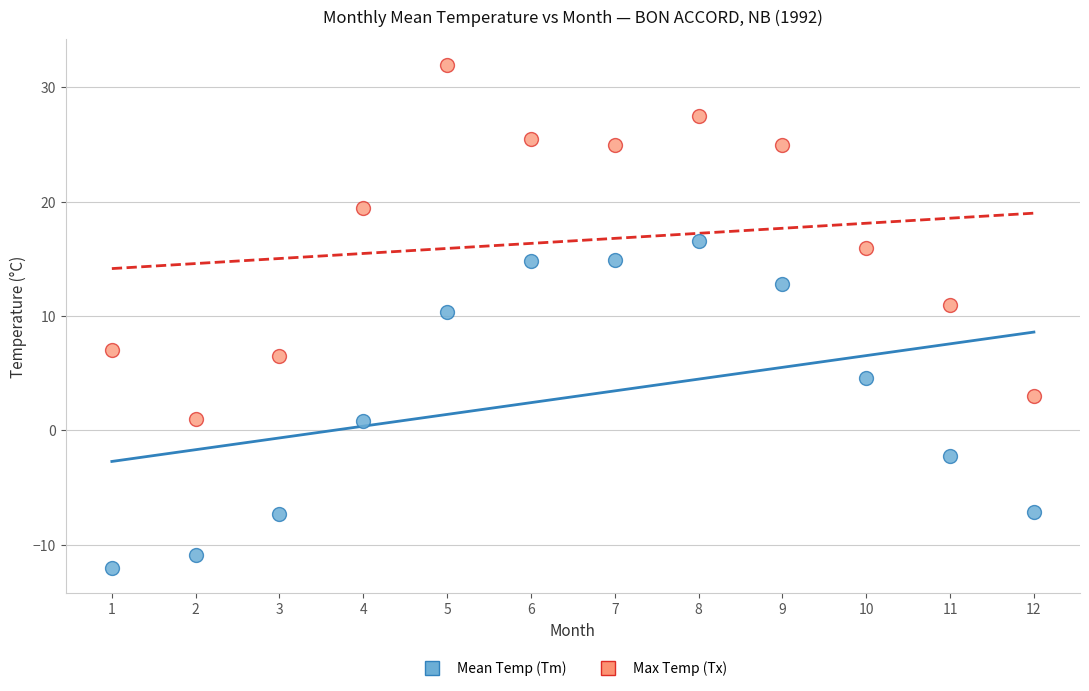

Across all data points, what is the range of Y values (max minus min)?

44.0